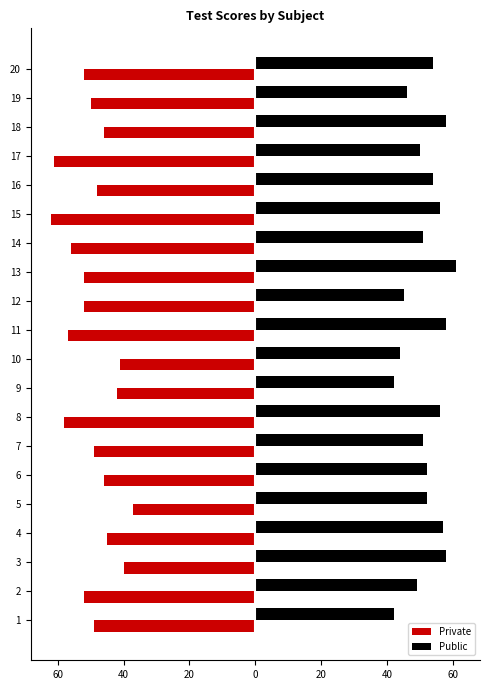

What are all the series names shown in the legend?

Private, Public